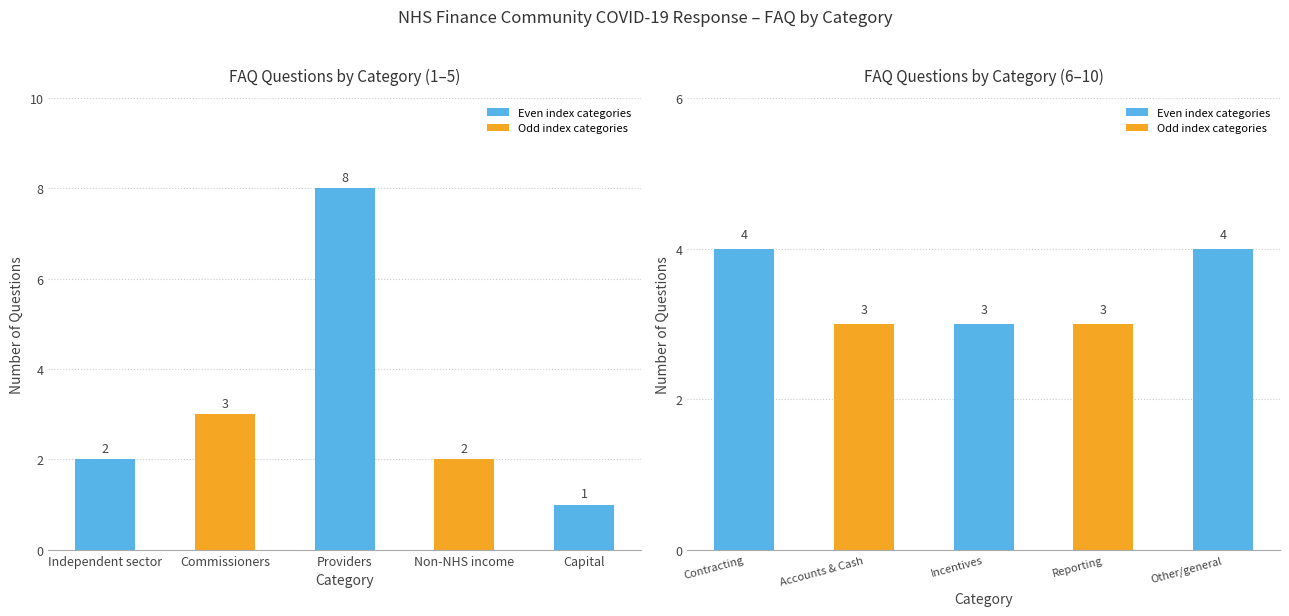

At which label is the value closest to 4?

Contracting